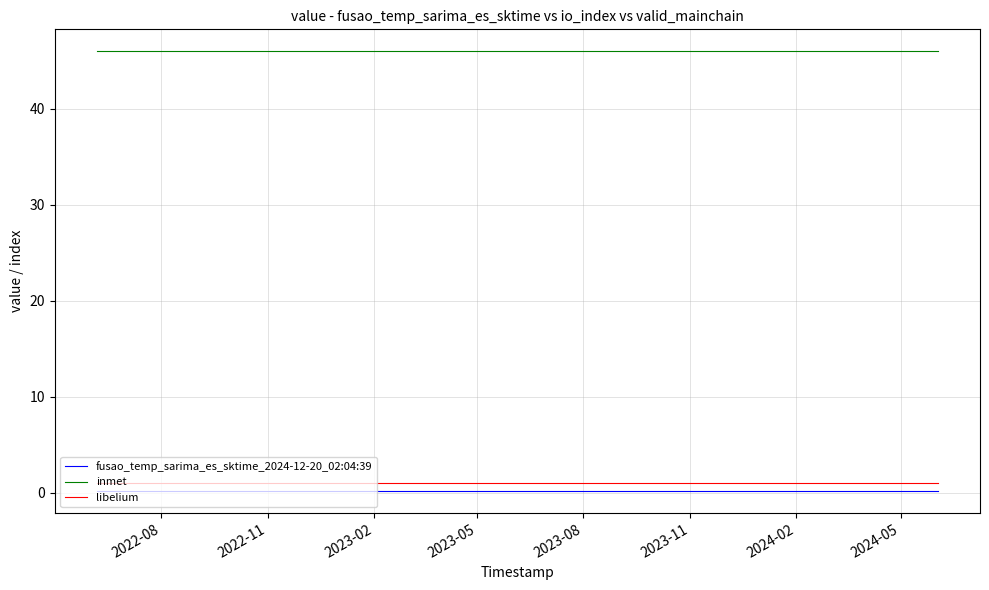

Count the number of data series in this chart.

3